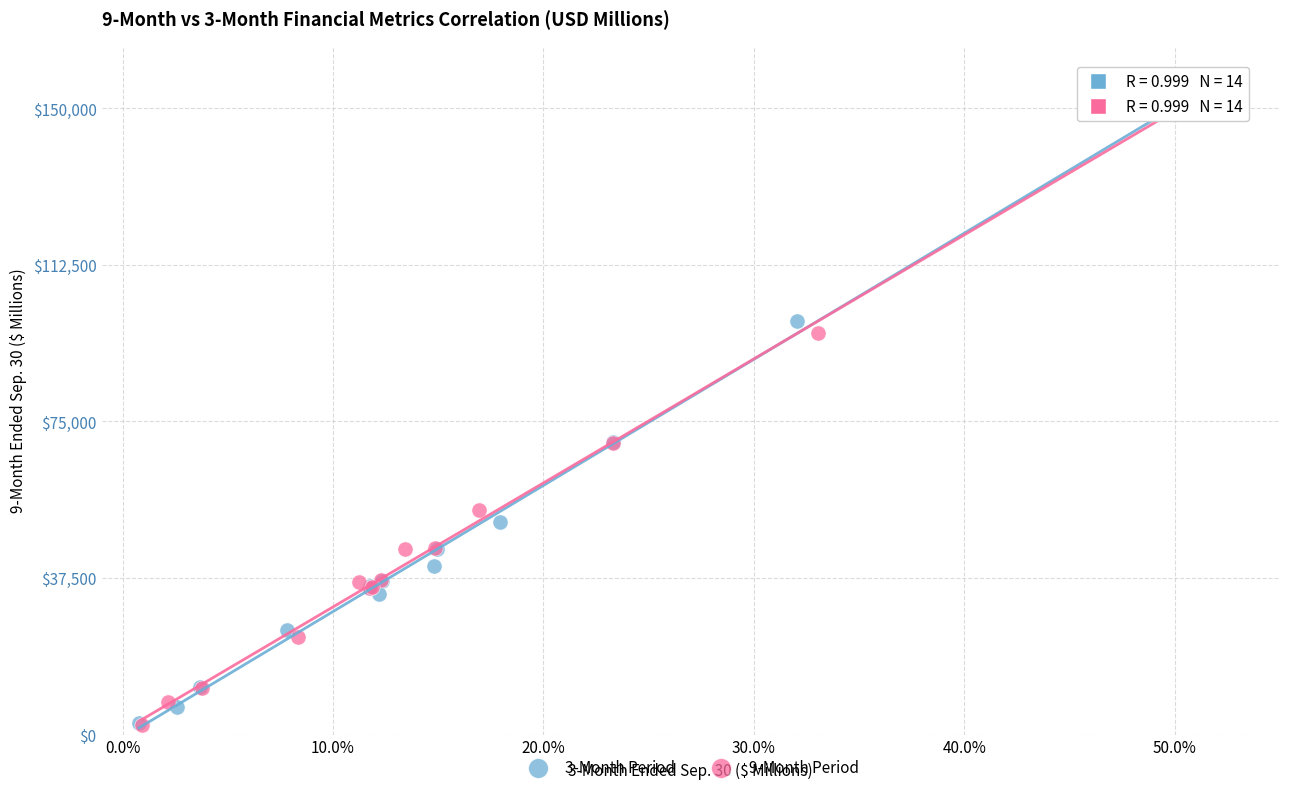

Which series has the largest Y range (max minus min)?

9-Month Period